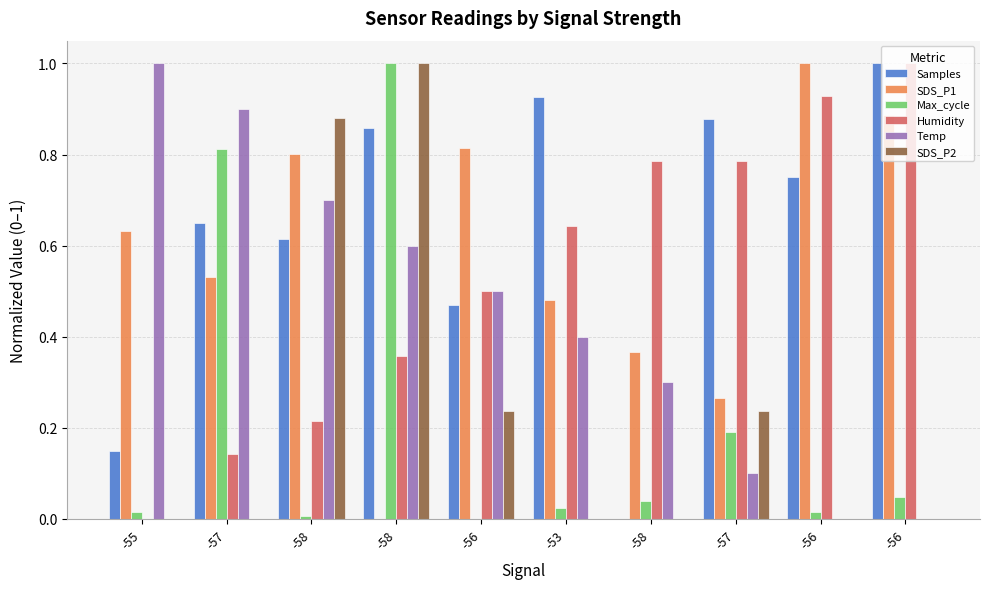

What is the sum of the SDS_P2 values at -57 and -58?

1.0